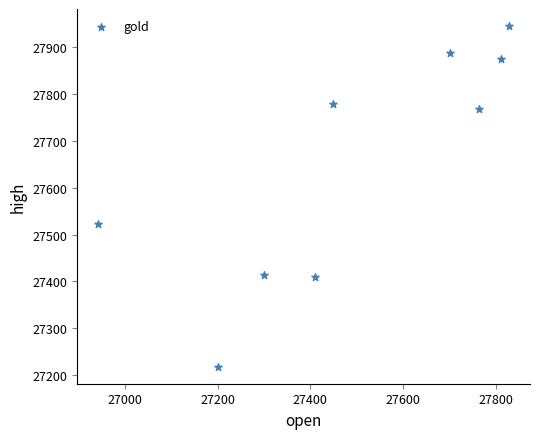

What is the range of Y values (max minus min)?

727